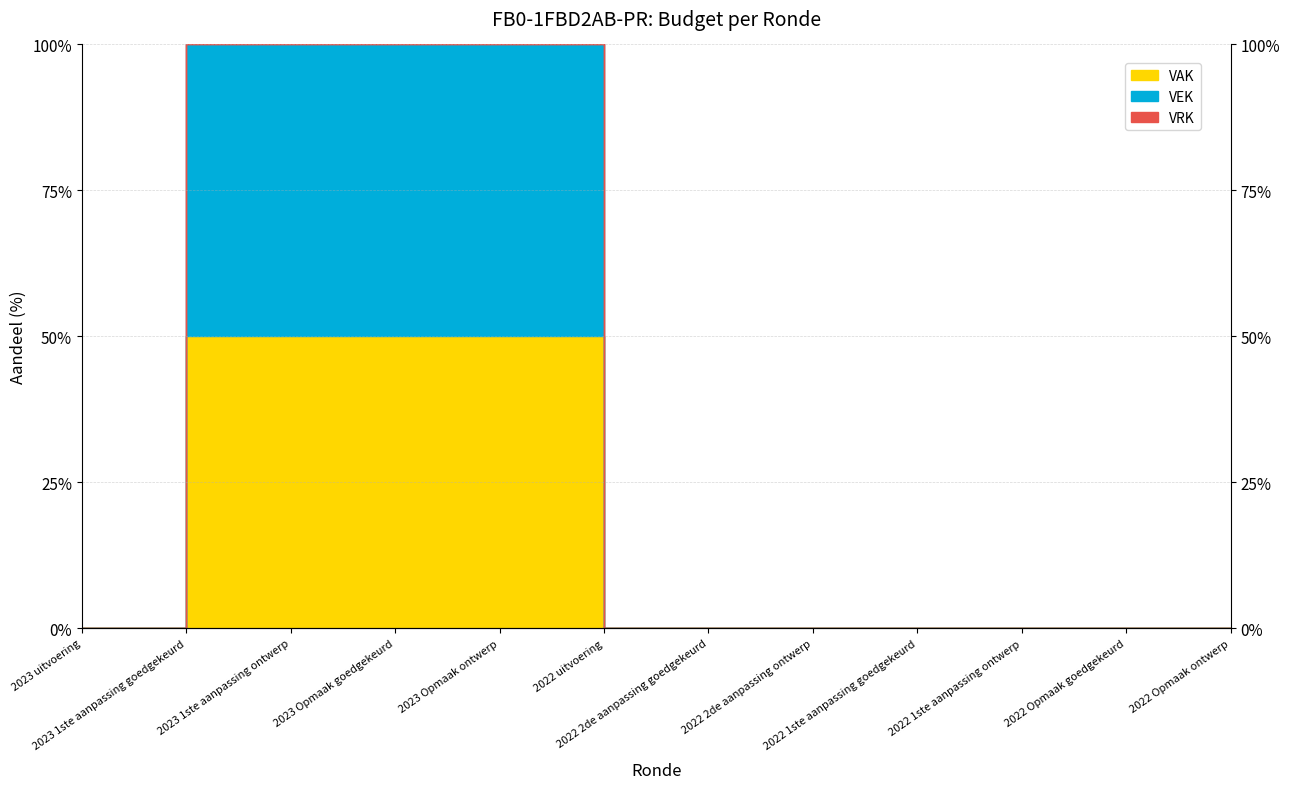

What is the difference between the maximum and minimum values in the VAK series?

0.5